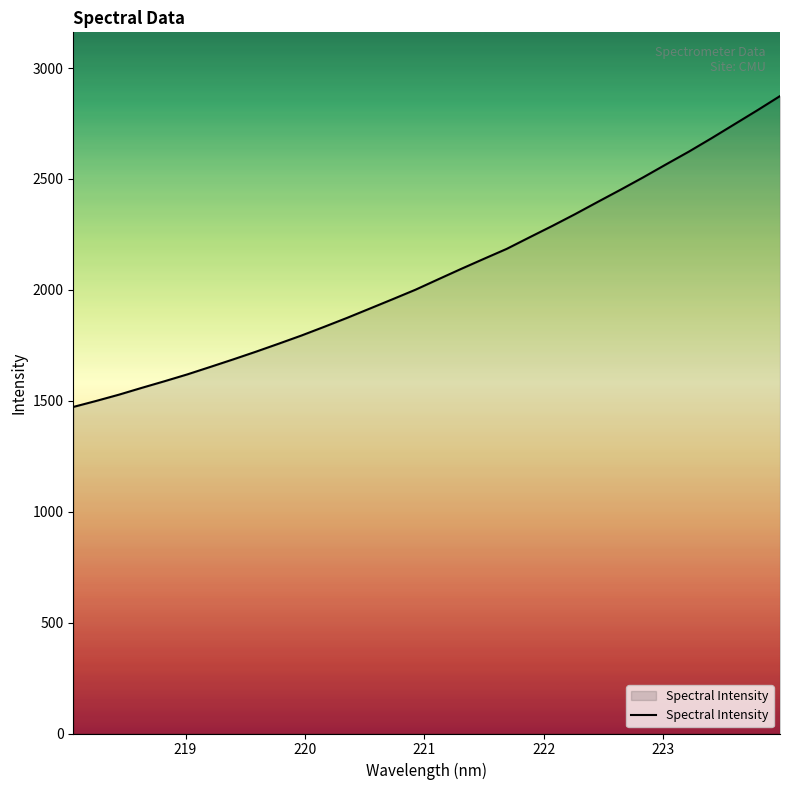

What is the minimum value shown in the chart?

1472.2